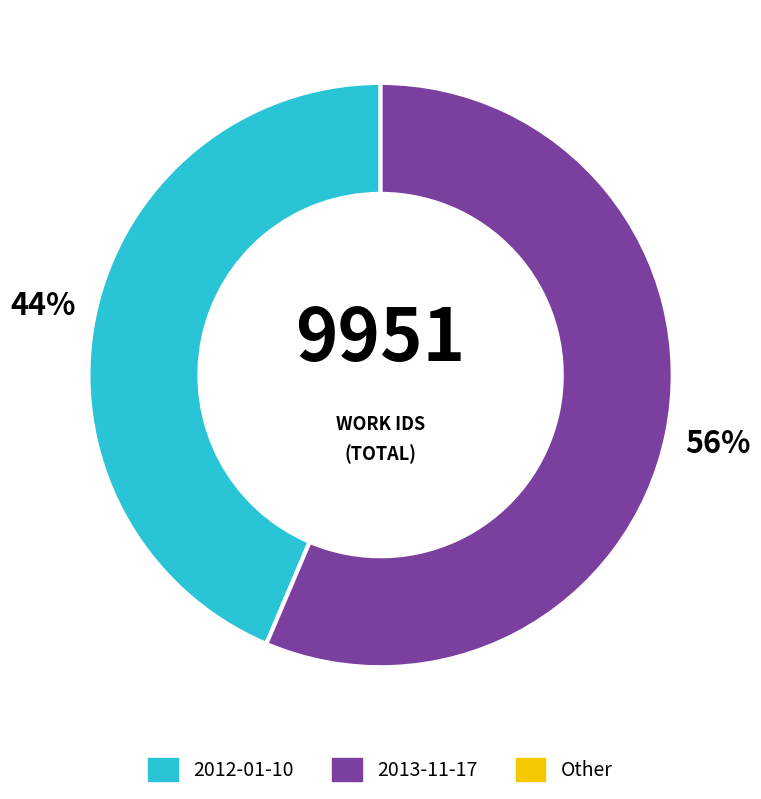

Is there any slice that represents more than half of the pie?

Yes